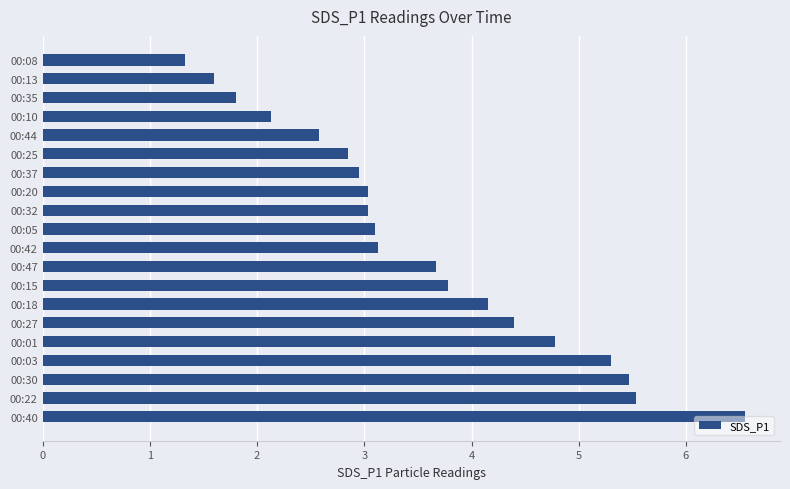

What is the minimum value shown in the chart?

1.3